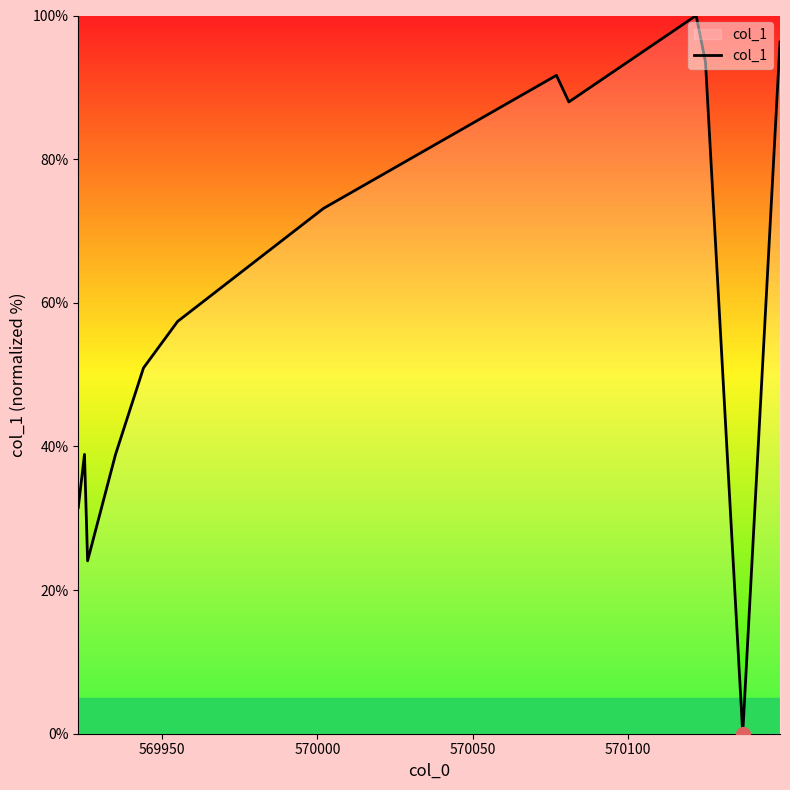

What is the greatest value displayed?

100.0